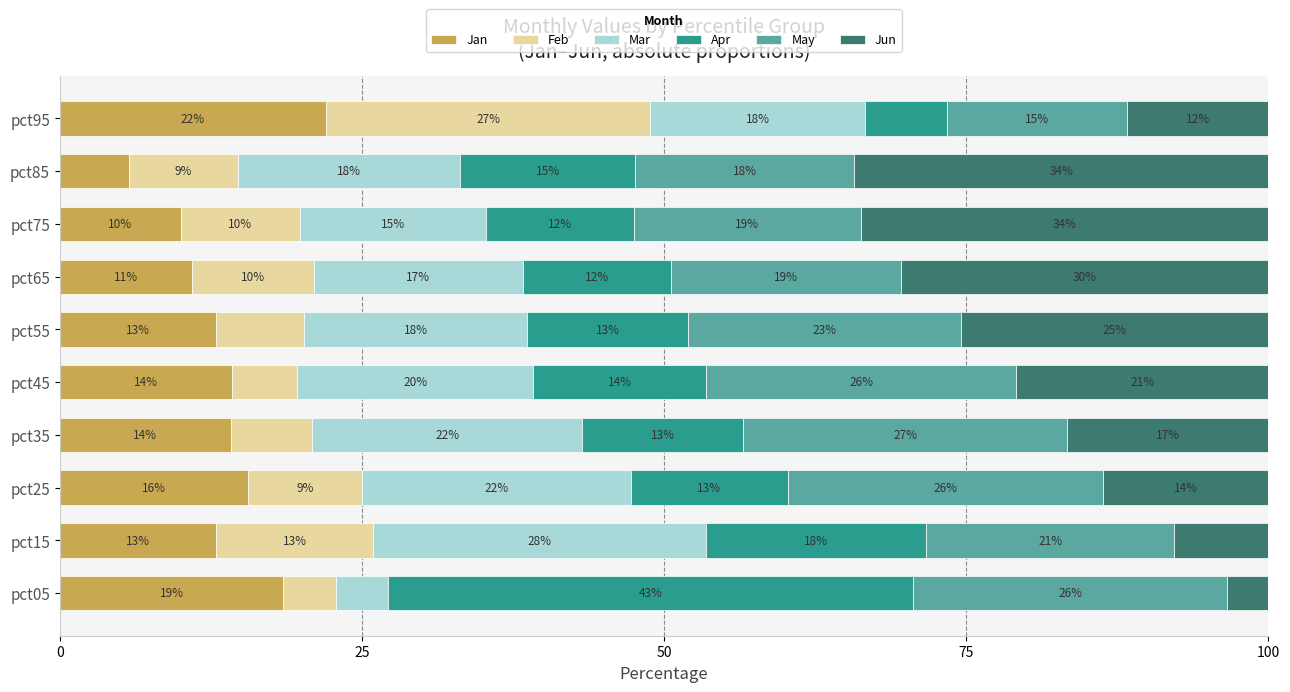

What are all the series names shown in the legend?

Jan, Feb, Mar, Apr, May, Jun